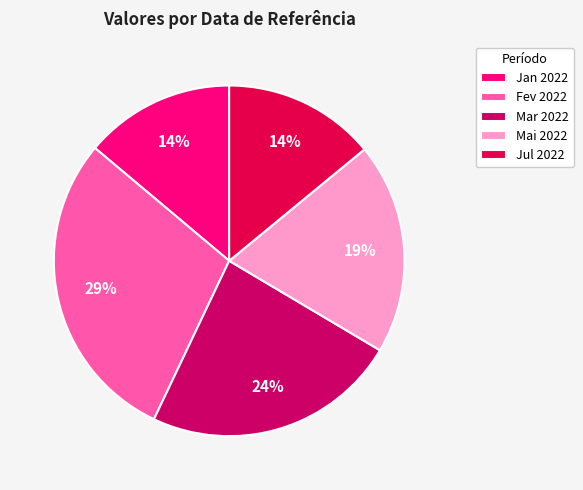

Count the number of slices in the pie.

5